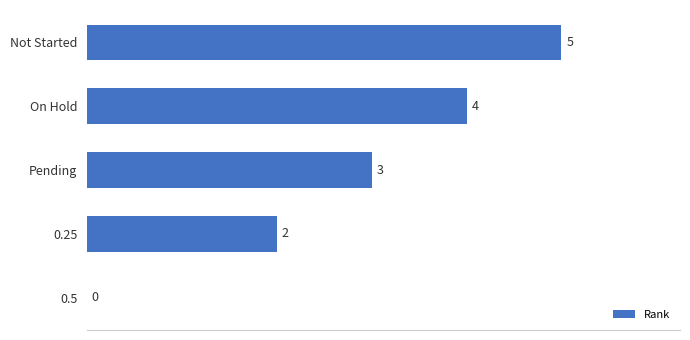

How many series are shown in this chart?

1